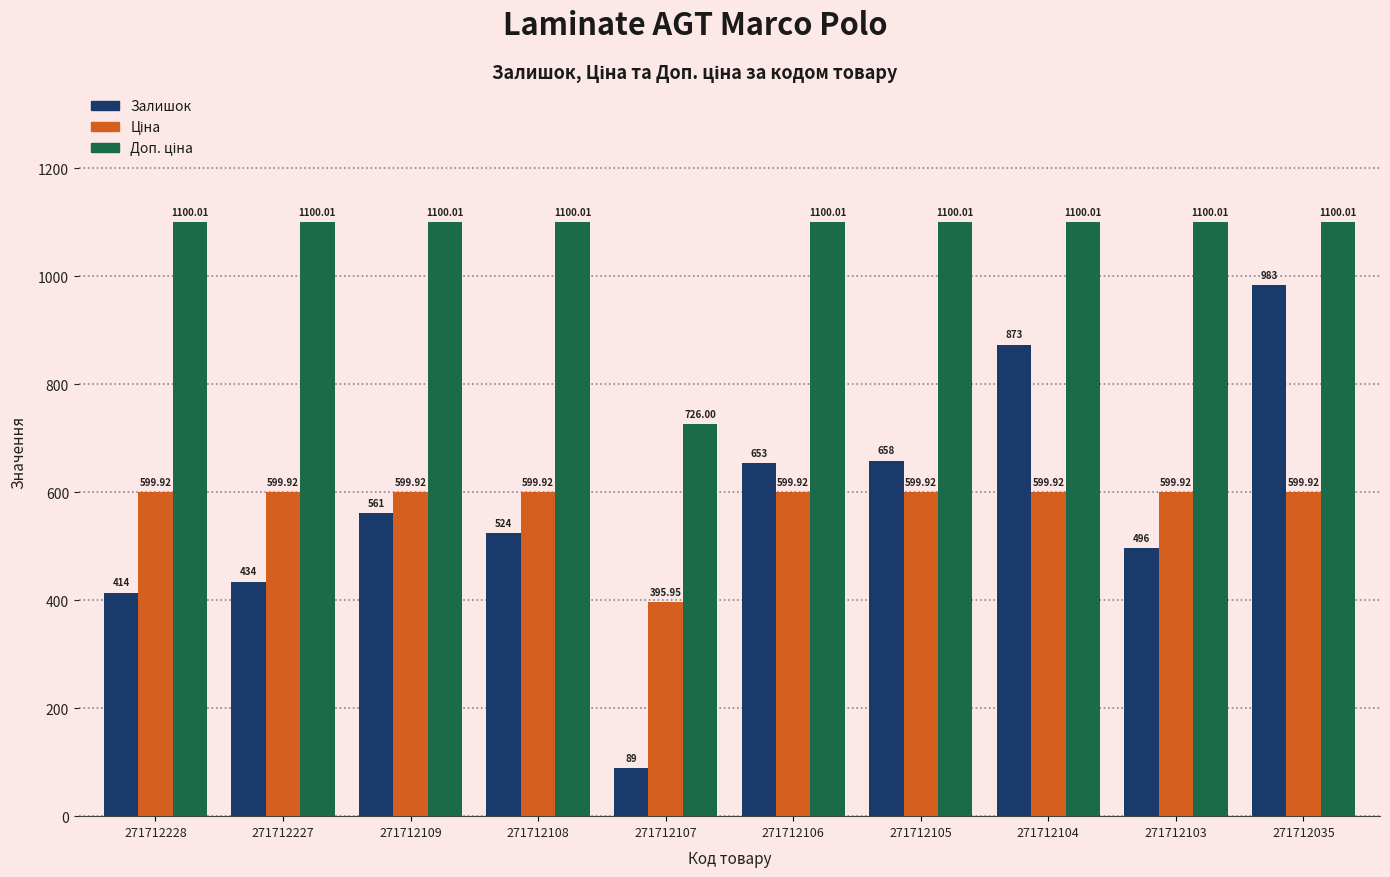

What is the sum of the Залишок values at 271712105 and 271712106?

1311.0